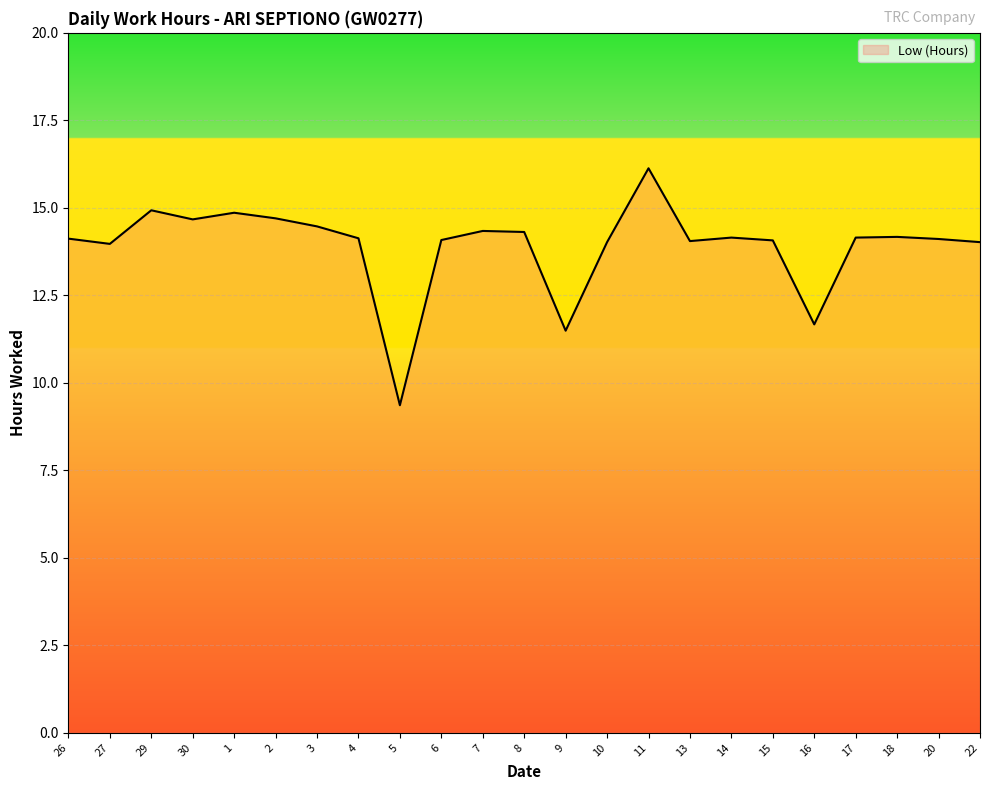

What is the average value?

13.9